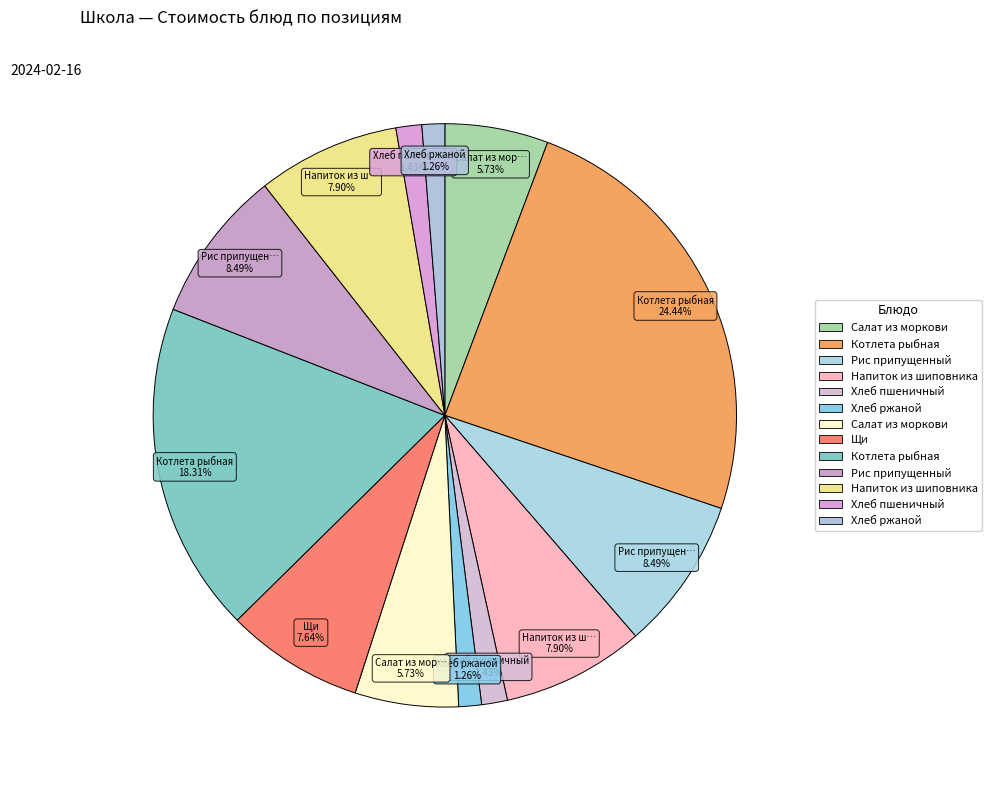

How many segments does this pie chart have?

13